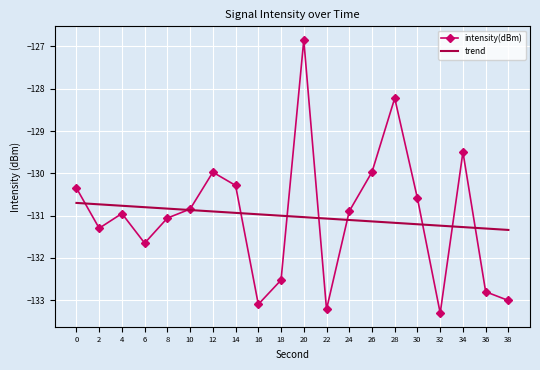

Which series has the largest range (max minus min)?

intensity(dBm)